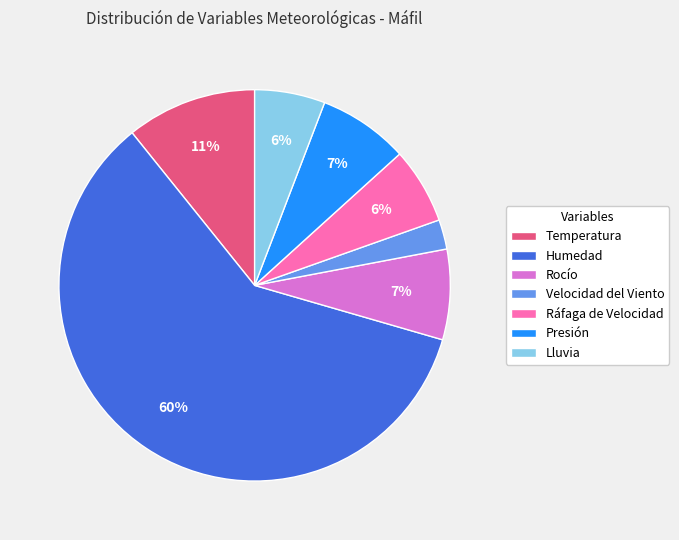

Which slice represents more than half of the pie?

Humedad